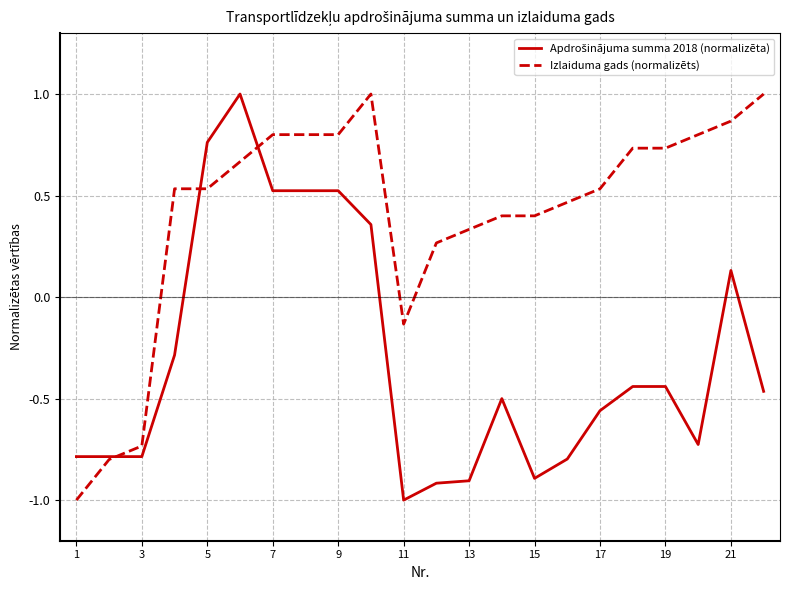

Does the chart display data point markers on the line(s)?

No